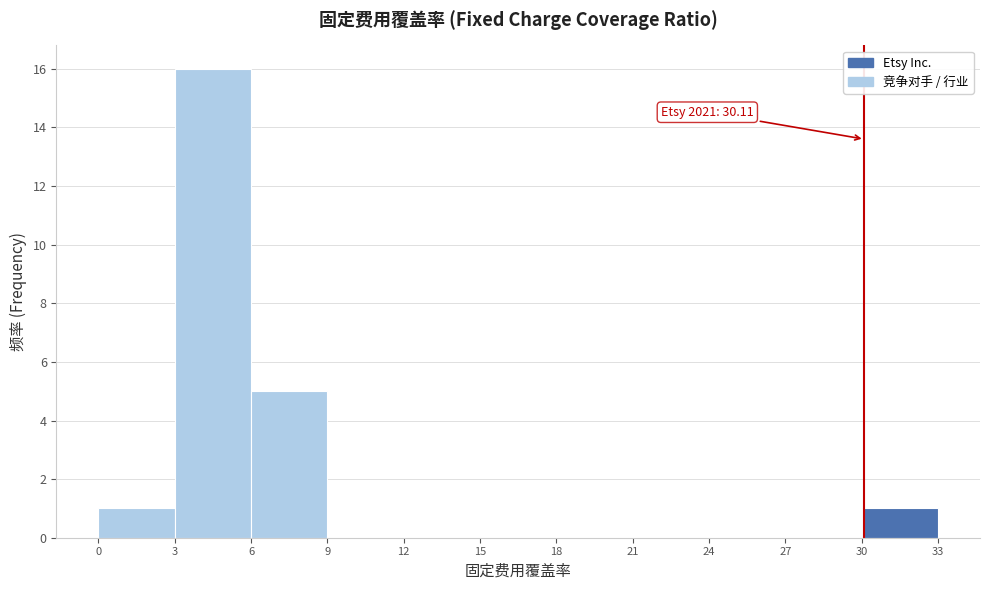

Which range on the x-axis has the tallest bar?

3 to 6